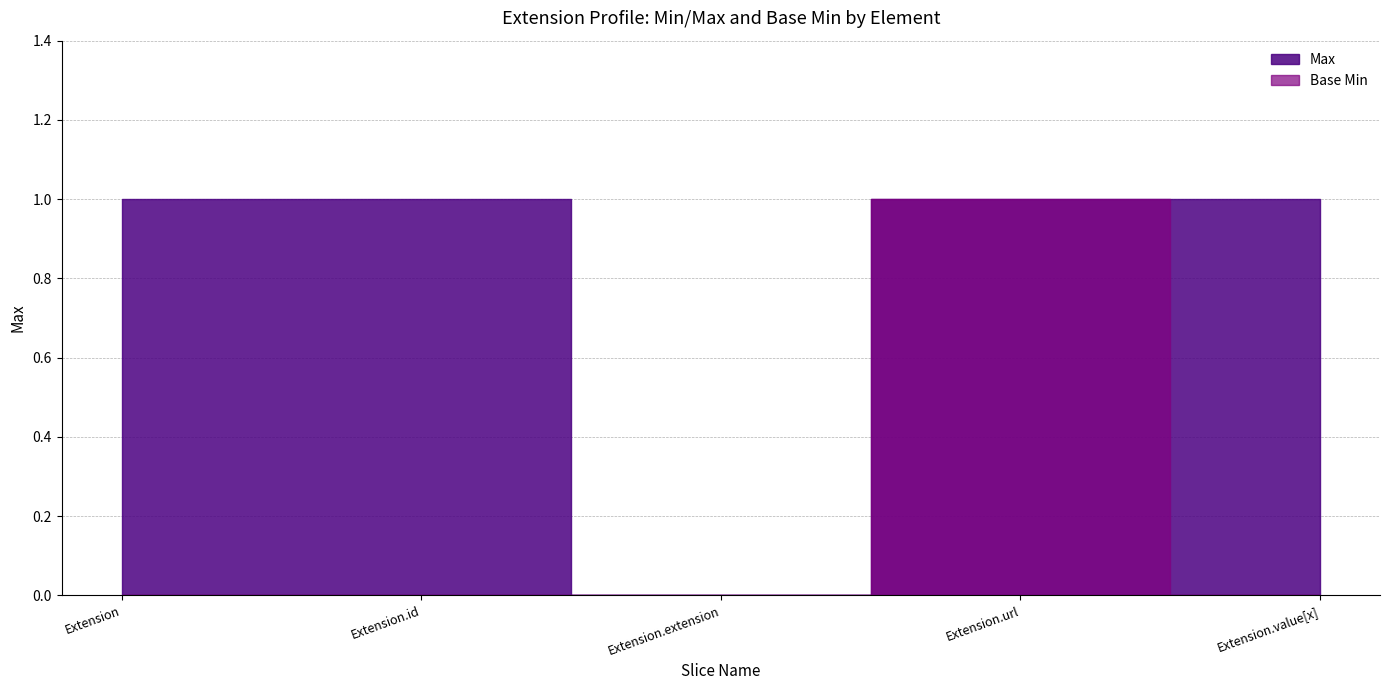

The value of Base Min at Extension.url is 1. True or false?

True